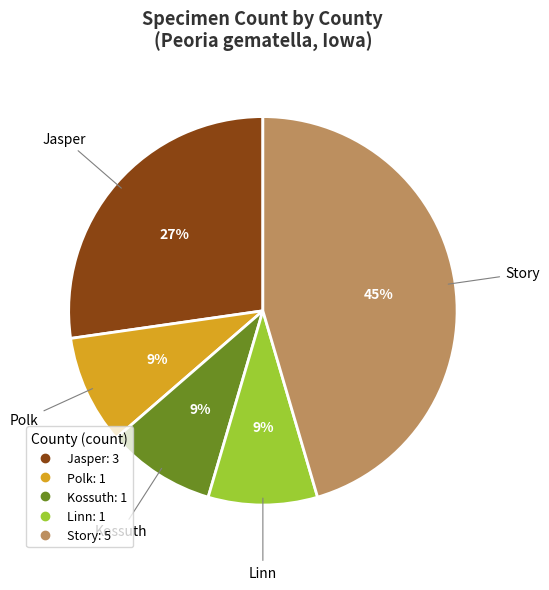

Is there any slice that represents more than half of the pie?

No